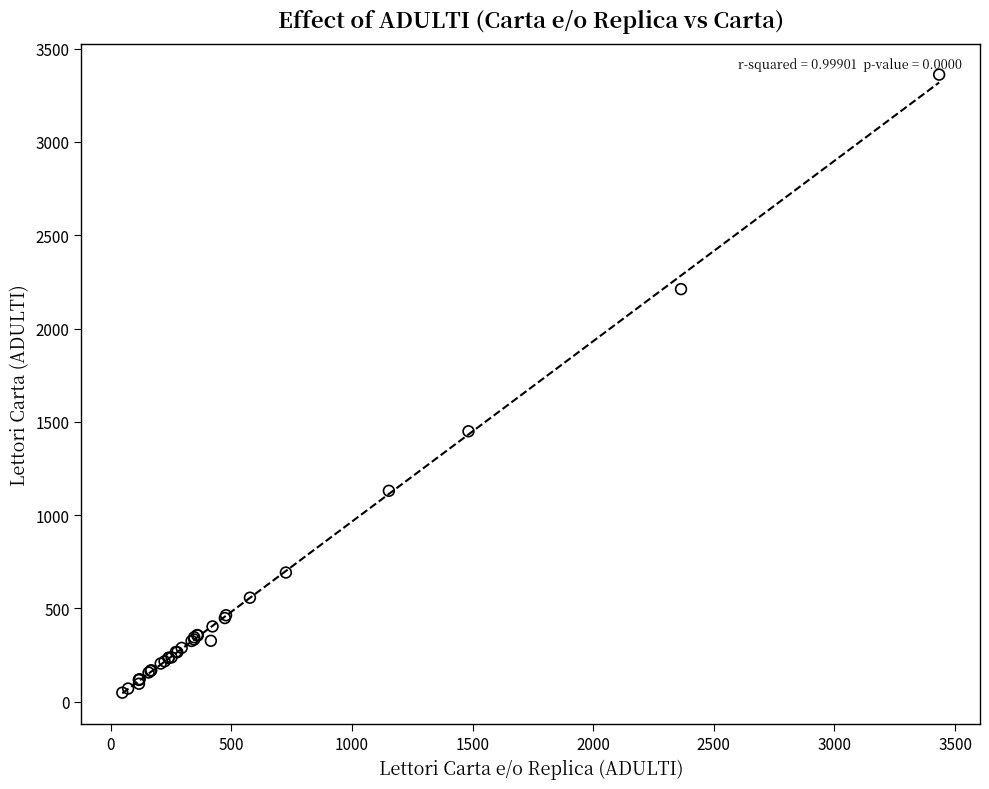

What Y value in the scatter plot is closest to 1704?

1449